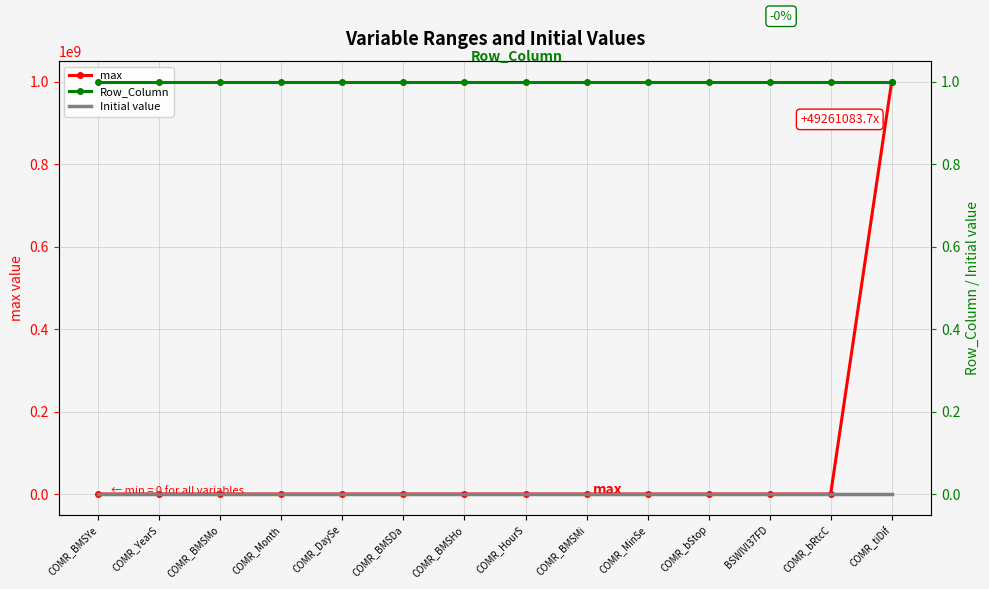

Reading right to left, what are all the values shown in this chart?

max: COMR_tiDif=1000000000	COMR_bRtcC=1	BSWIVI37FD=1	COMR_bStop=1	COMR_MinSe=60	COMR_BMSMi=60	COMR_HourS=24	COMR_BMSHo=24	COMR_BMSDa=31	COMR_DaySe=31	COMR_Month=12	COMR_BMSMo=12	COMR_YearS=2030	COMR_BMSYe=2030
Row_Column: COMR_tiDif=1	COMR_bRtcC=1	BSWIVI37FD=1	COMR_bStop=1	COMR_MinSe=1	COMR_BMSMi=1	COMR_HourS=1	COMR_BMSHo=1	COMR_BMSDa=1	COMR_DaySe=1	COMR_Month=1	COMR_BMSMo=1	COMR_YearS=1	COMR_BMSYe=1
Initial value: COMR_tiDif=0	COMR_bRtcC=0	BSWIVI37FD=0	COMR_bStop=0	COMR_MinSe=0	COMR_BMSMi=0	COMR_HourS=0	COMR_BMSHo=0	COMR_BMSDa=0	COMR_DaySe=0	COMR_Month=0	COMR_BMSMo=0	COMR_YearS=0	COMR_BMSYe=0